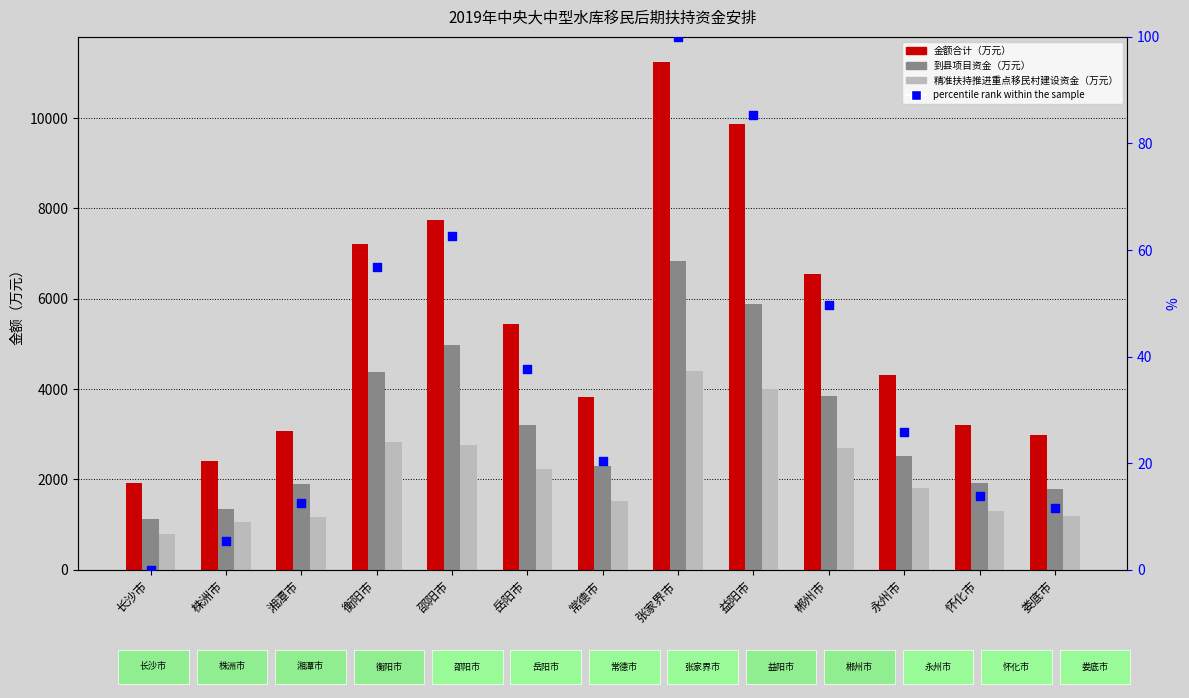

At which category is the sum across all series the highest?

张家界市